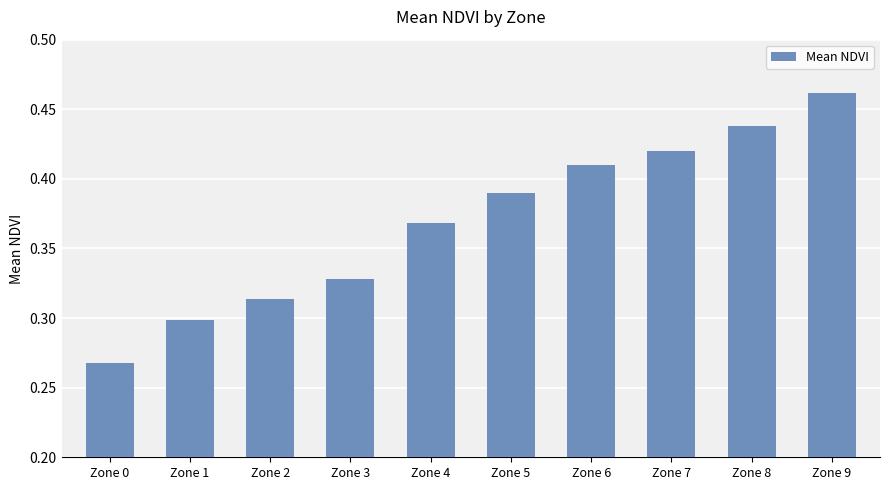

Which label corresponds to the smallest value in the chart?

Zone 0